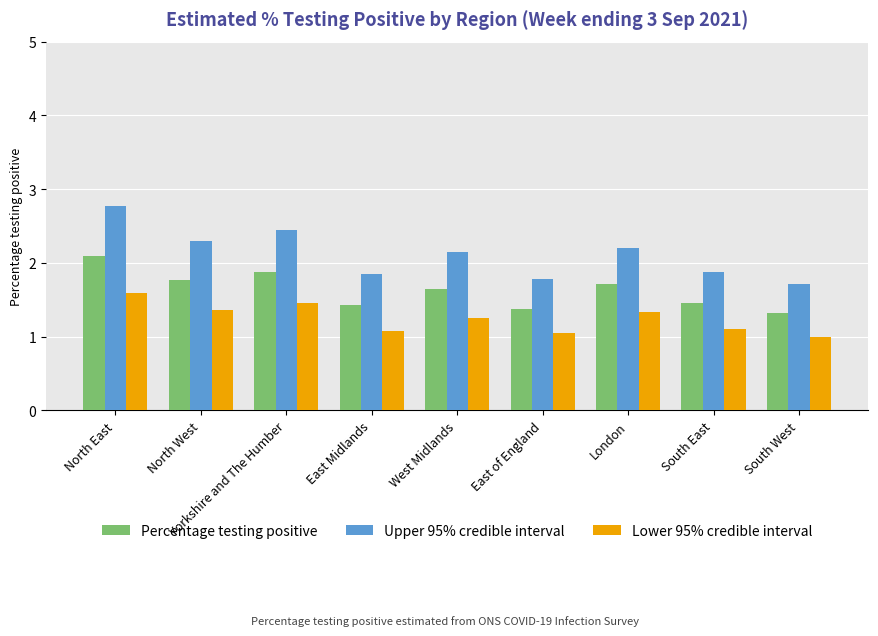

What is the label of the 5th bar from the left?

West Midlands